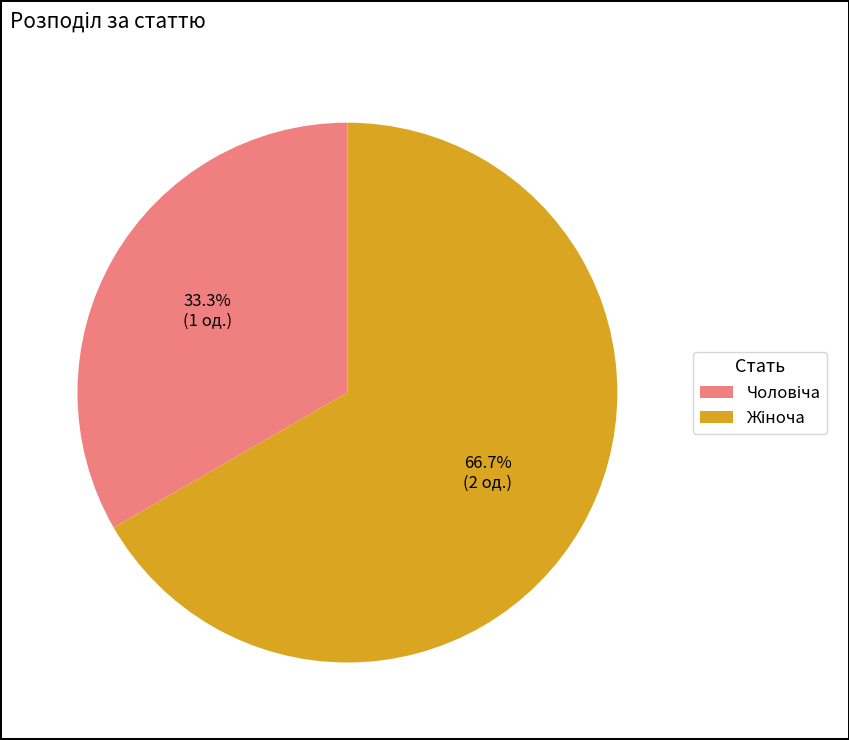

How many segments does this pie chart have?

2